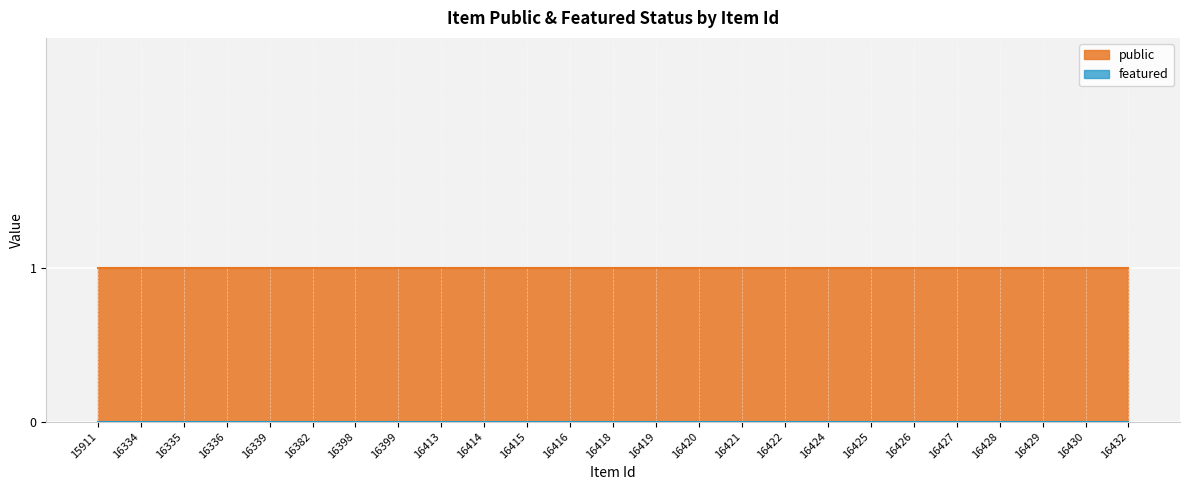

At which category does the chart reach its peak across all series?

15911